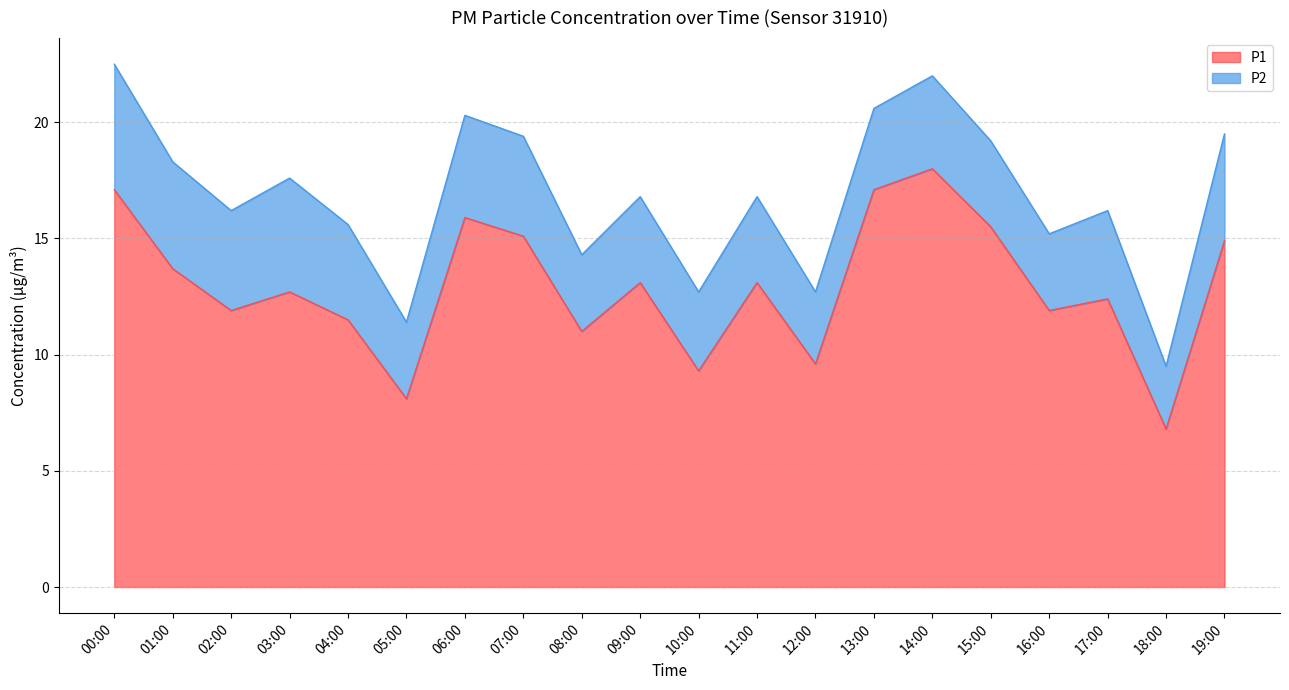

Which category has the lowest value across all series?

18:00